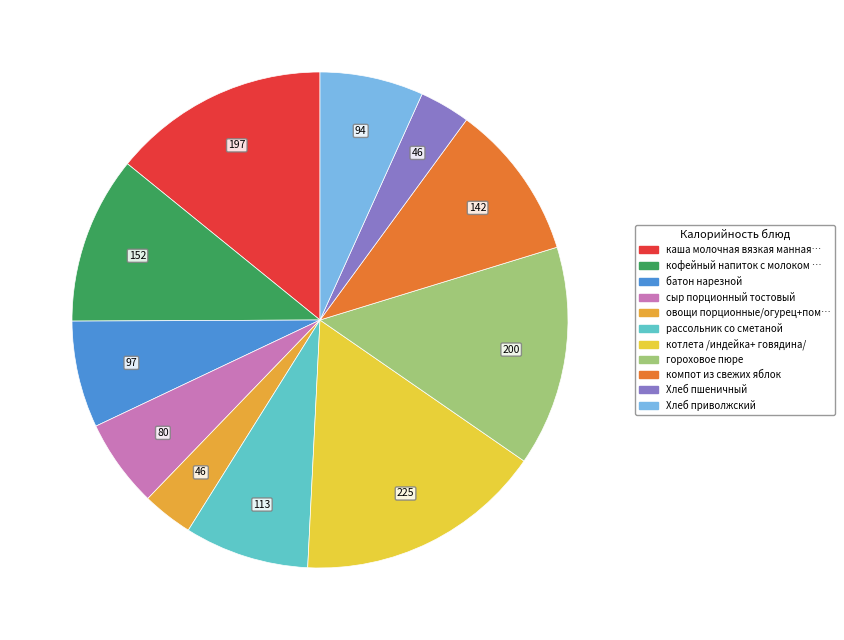

How many segments does this pie chart have?

11